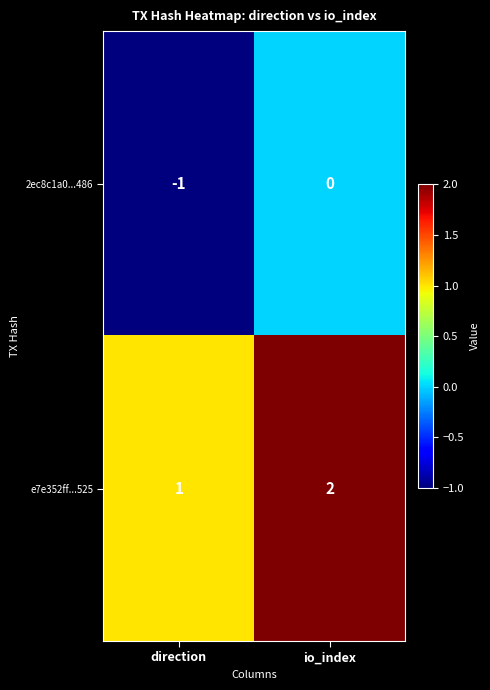

Which category has the highest value across all series?

io_index